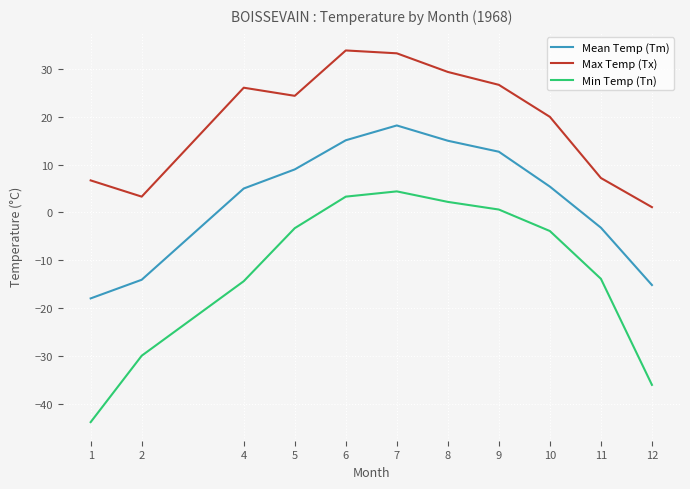

List the series in order of their peak value, highest first.

Max Temp (Tx), Mean Temp (Tm), Min Temp (Tn)